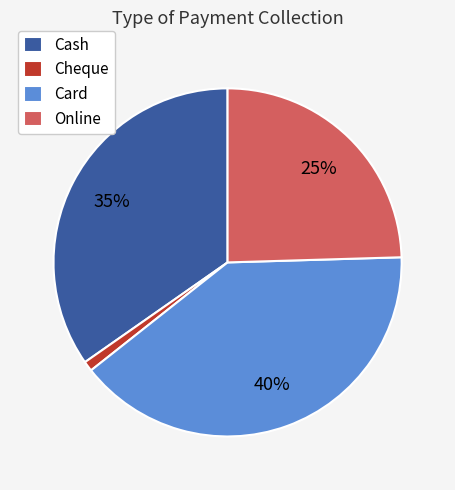

To the nearest percent, what percentage of the pie is Online?

25%